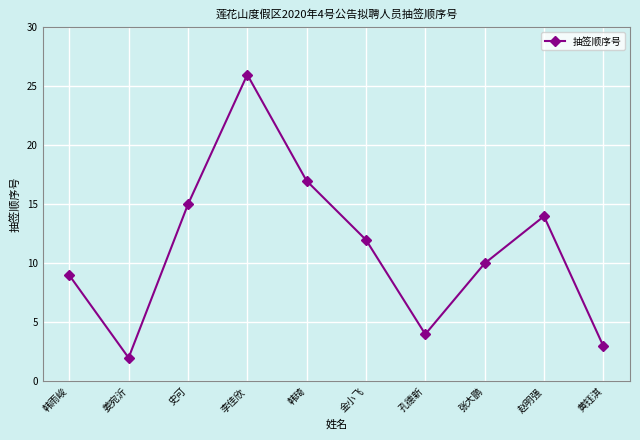

The chart shows a value of 15 at 张大鹏. True or false?

False